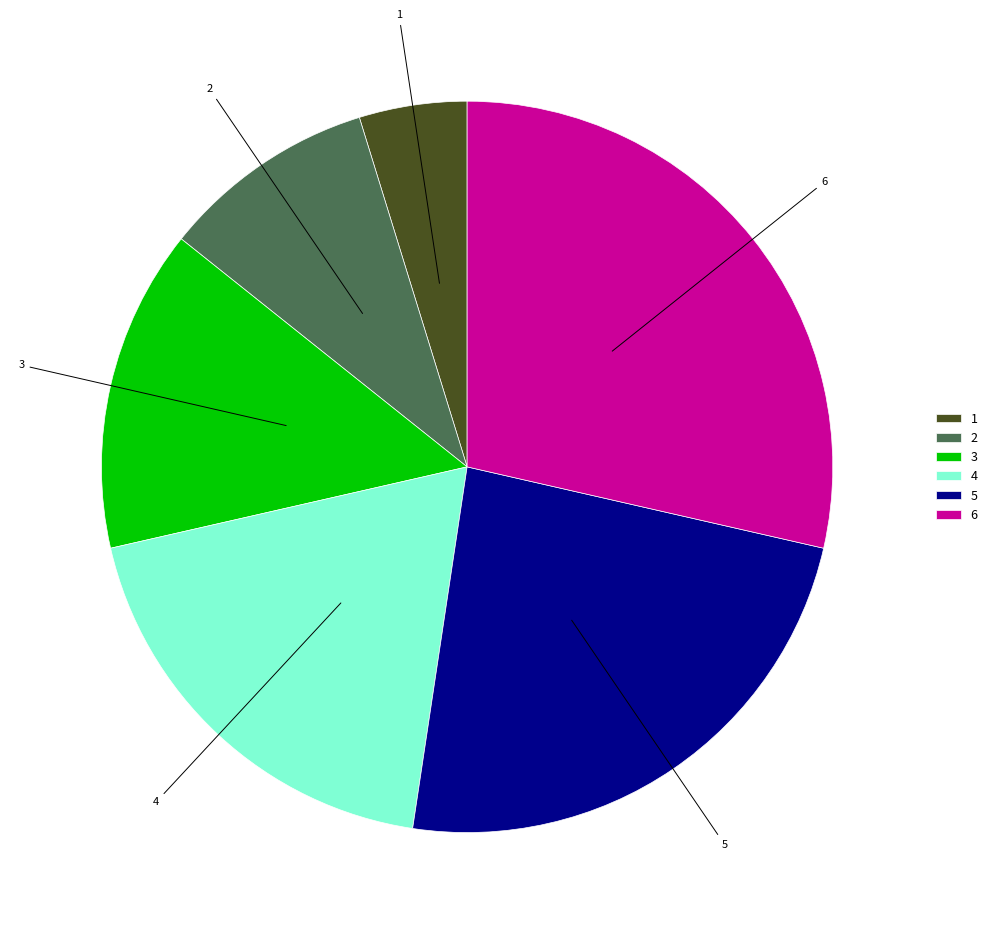

Count the number of slices in the pie.

6